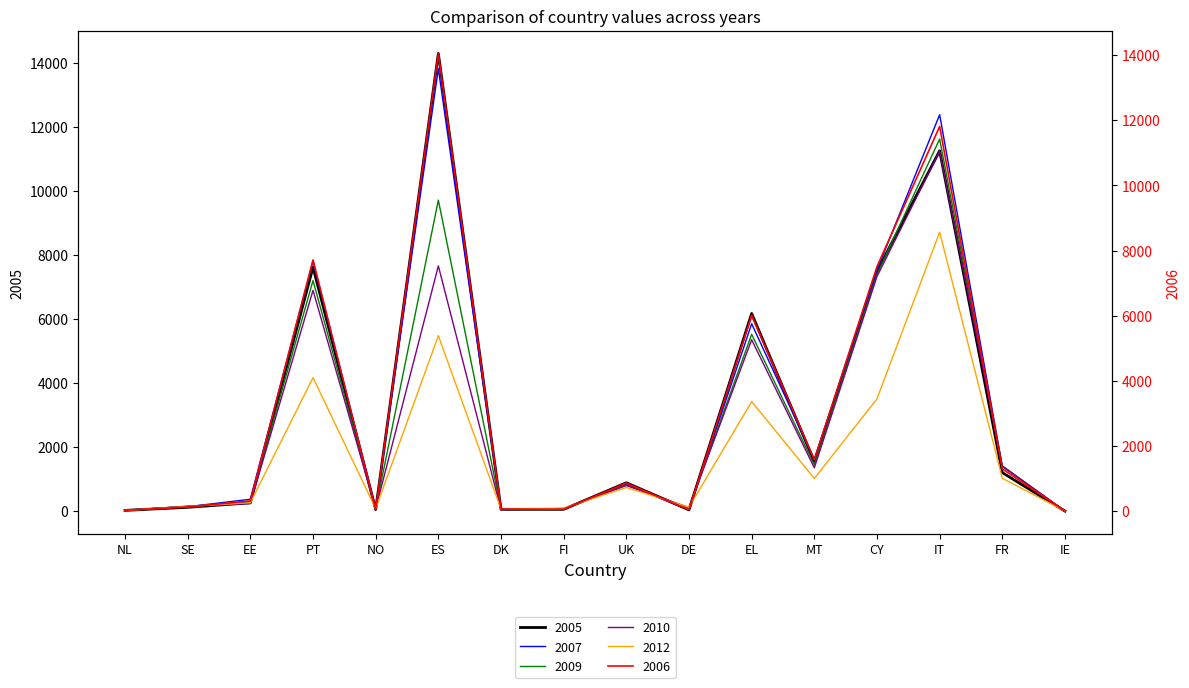

What is the difference between the highest and lowest values at FR?

385